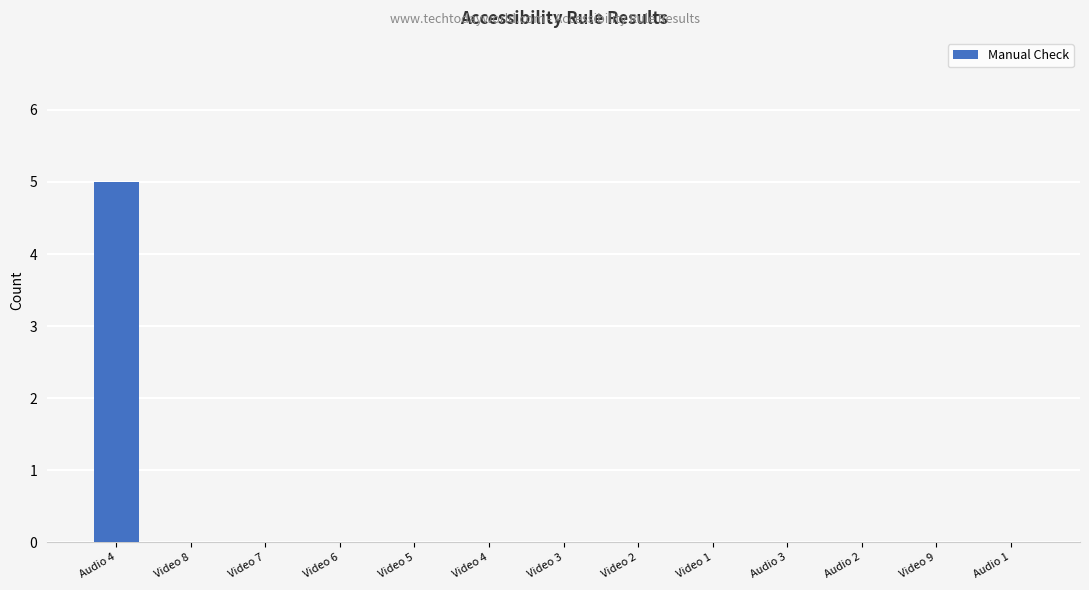

Is it true that the value at Video 6 is 0?

True